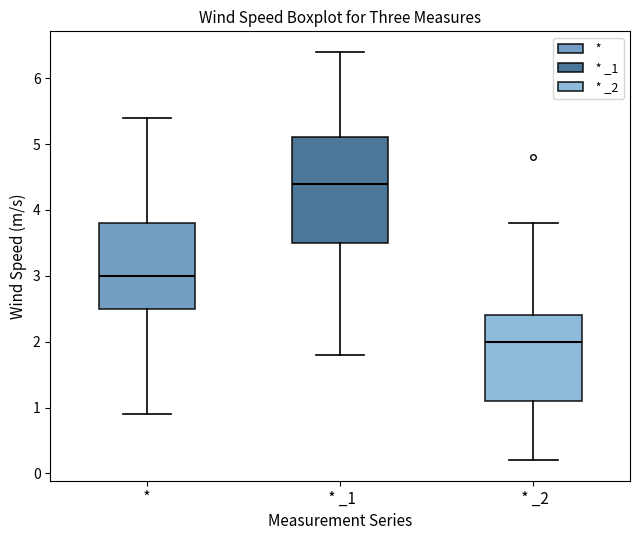

Reading left to right, read every box against the y-axis: the position of its median line, the range the box covers, and the ends of its whiskers. The values are not printed on the chart, so give them approximately, as read against the axis.

*: median 3.0, box 2.5 to 3.8, whiskers 0.9 to 5.4
* _1: median 4.4, box 3.5 to 5.1, whiskers 1.8 to 6.4
* _2: median 2.0, box 1.1 to 2.4, whiskers 0.2 to 3.8